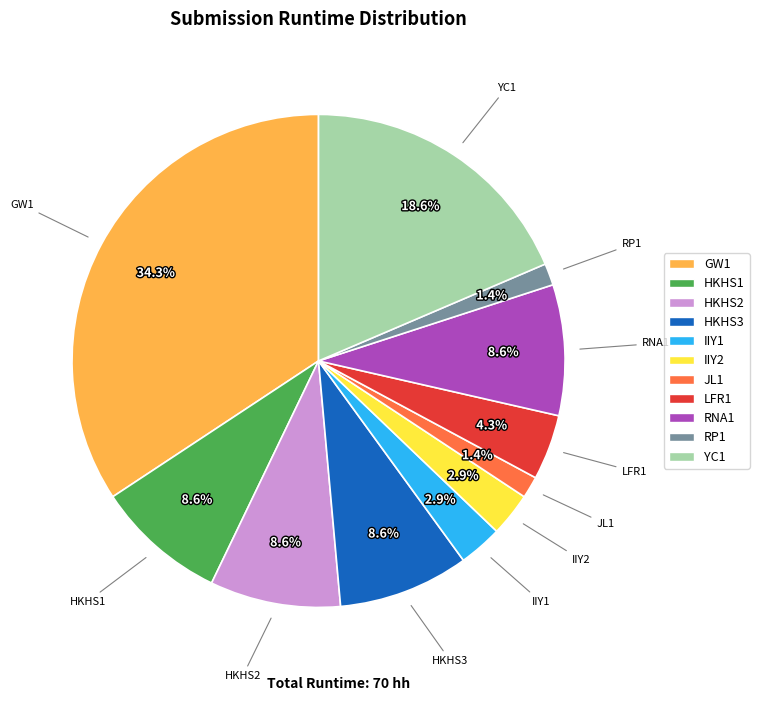

Which category has the biggest portion of the pie?

GW1